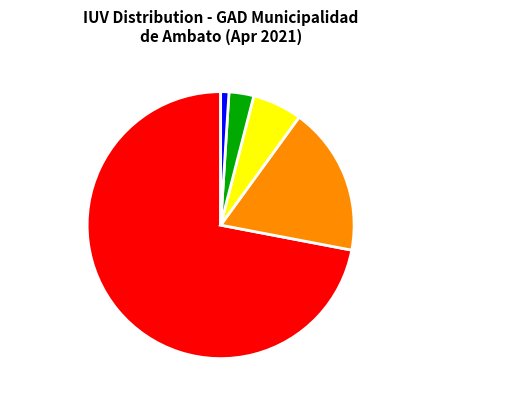

Is the sum of IUV = 2 (High) and IUV = 3 (Very High) greater than half?

No